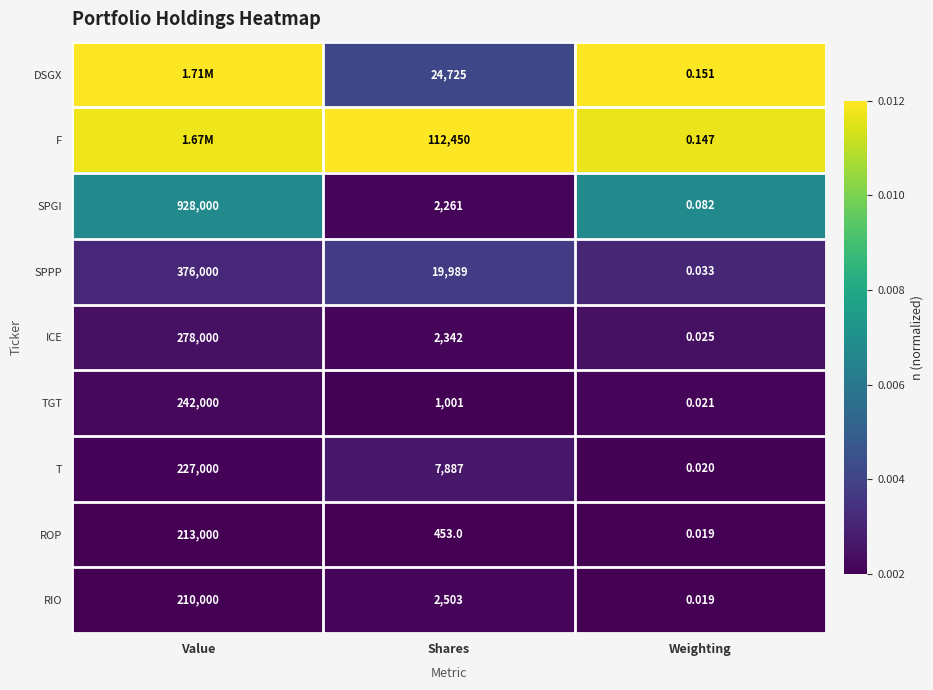

Where does the SPPP series first go above 19989?

Value